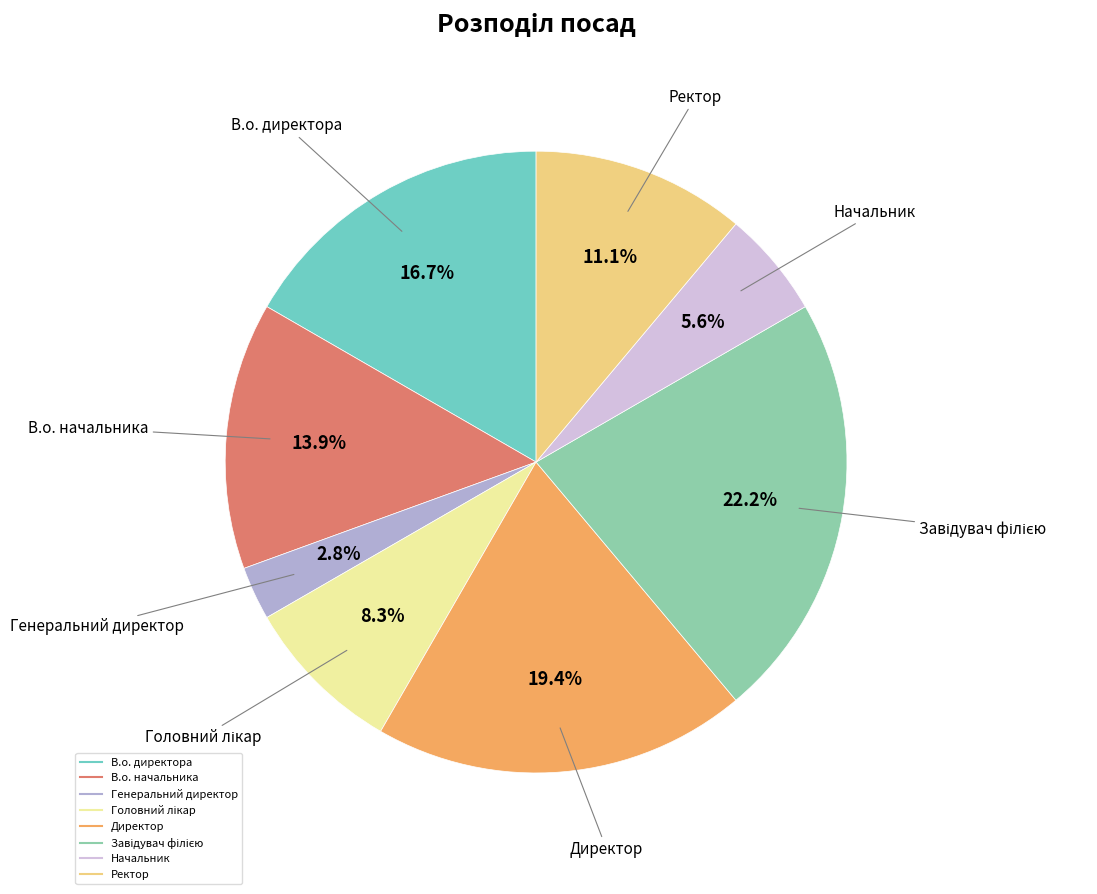

Is it true that Начальник is 6% of the pie?

True